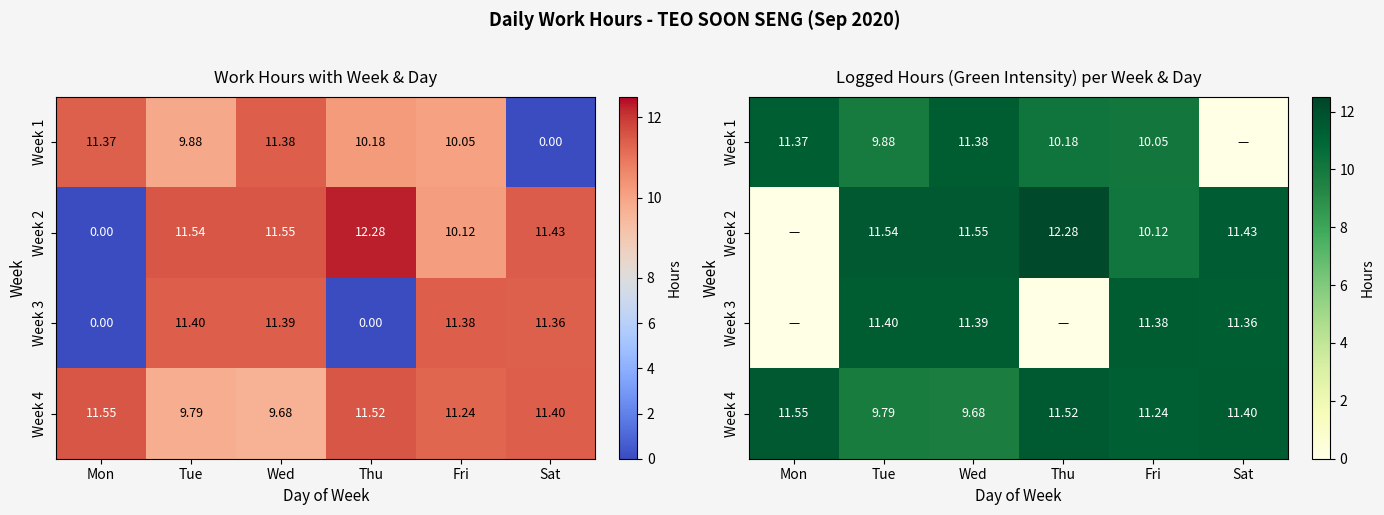

Which series has the largest range (max minus min)?

Week 2